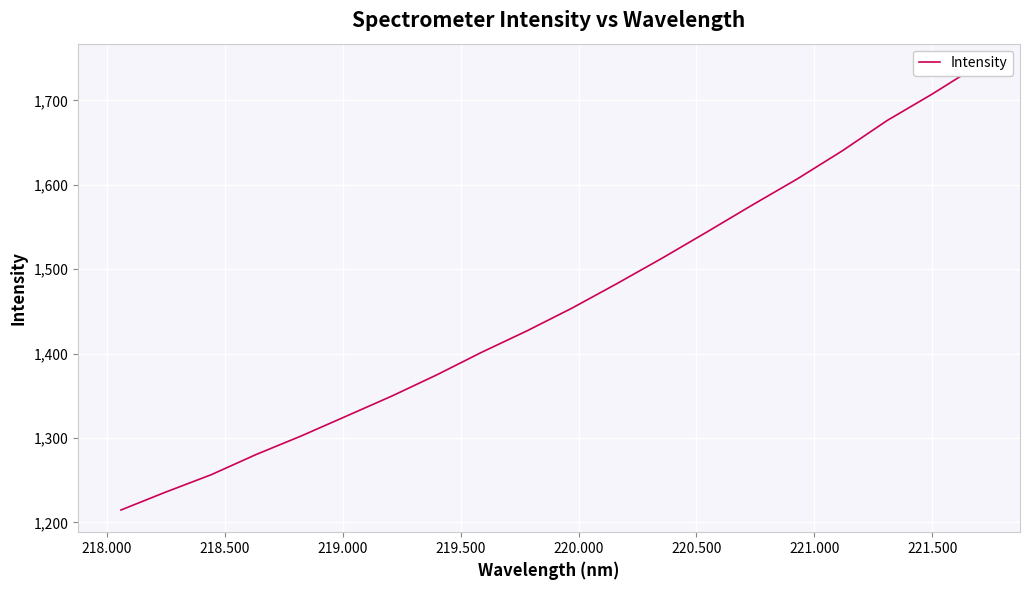

True or false: the data shows 952.2 at 10.

False